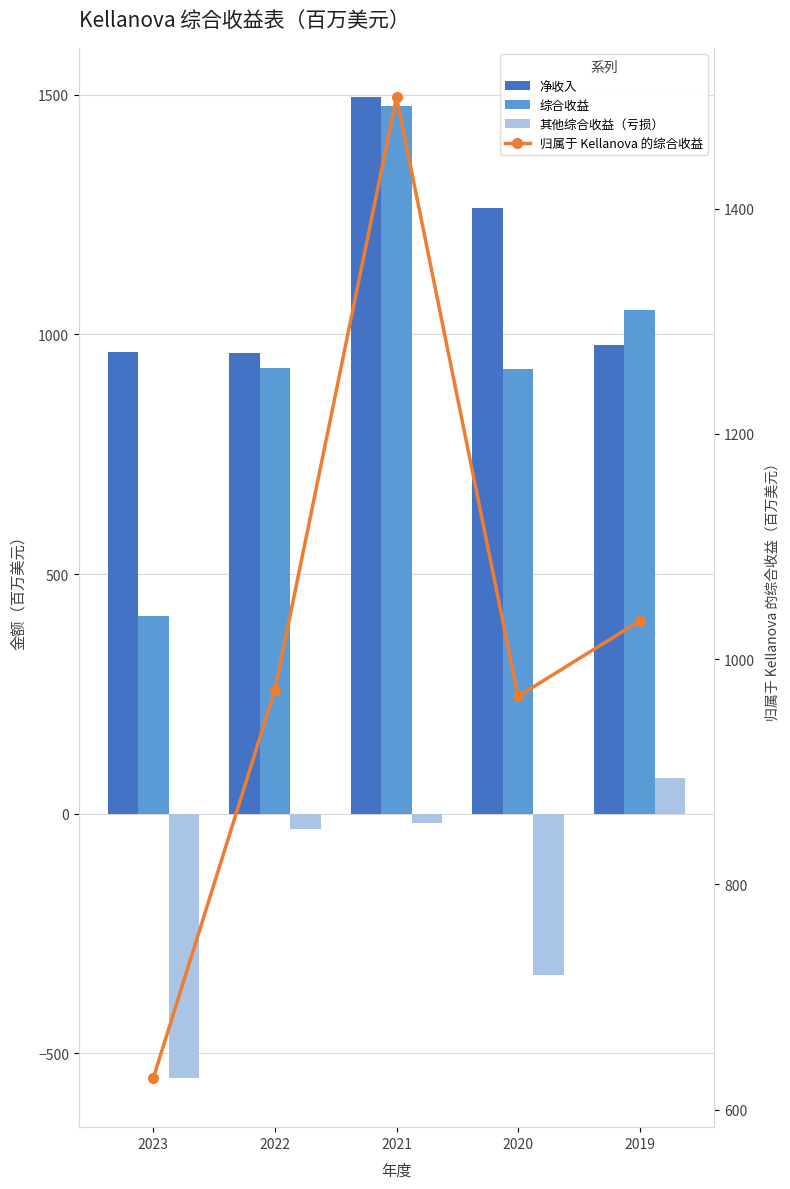

What are all the series names shown in the legend?

净收入, 综合收益, 其他综合收益（亏损）, 归属于 Kellanova 的综合收益